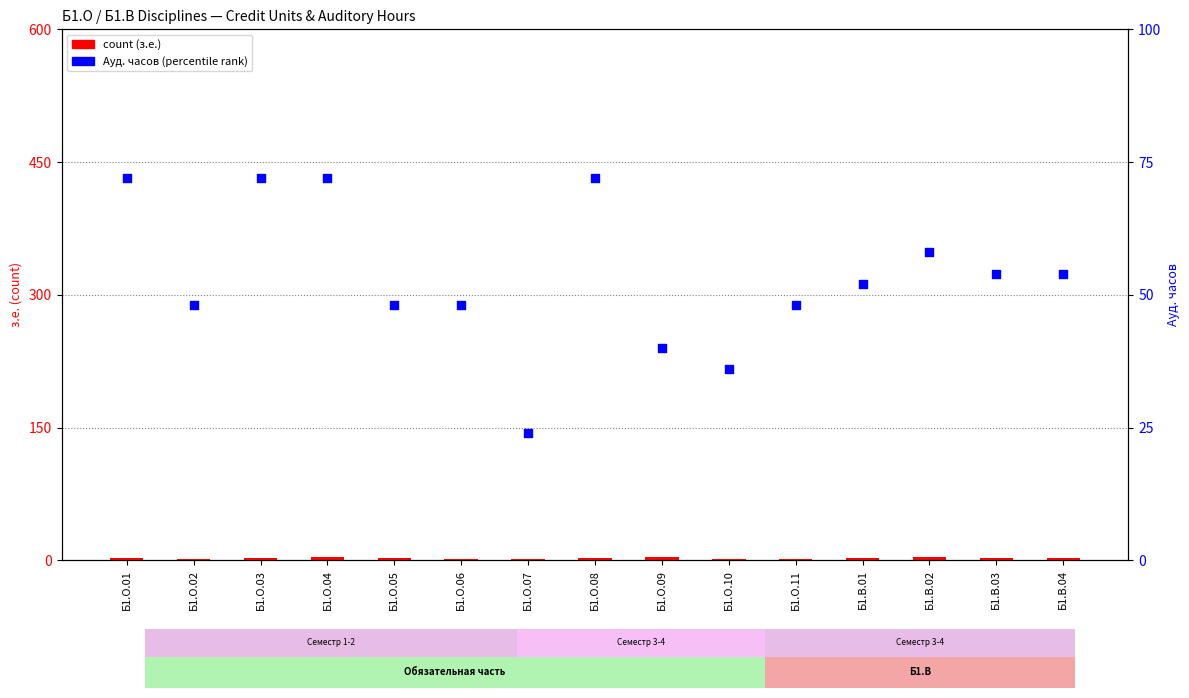

Which series has the largest Y range (max minus min)?

Ауд. часов (percentile rank)